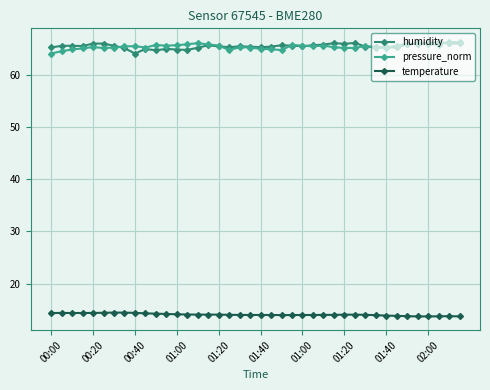

True or false: temperature has more than 2 interior local peaks.

True